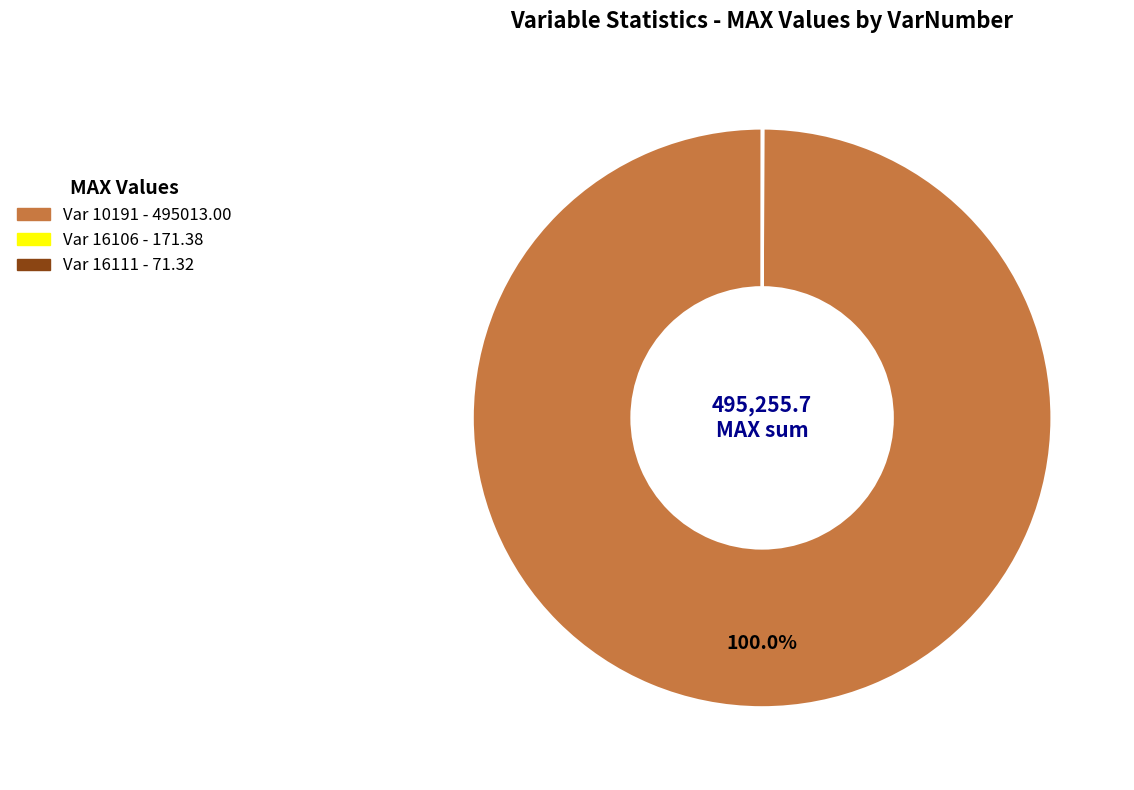

Is there a majority slice in this chart?

Yes